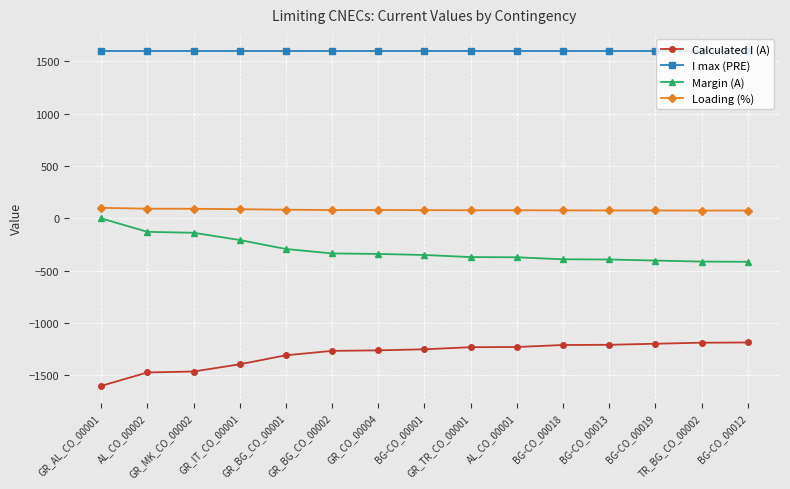

What is the greatest value displayed?

1600